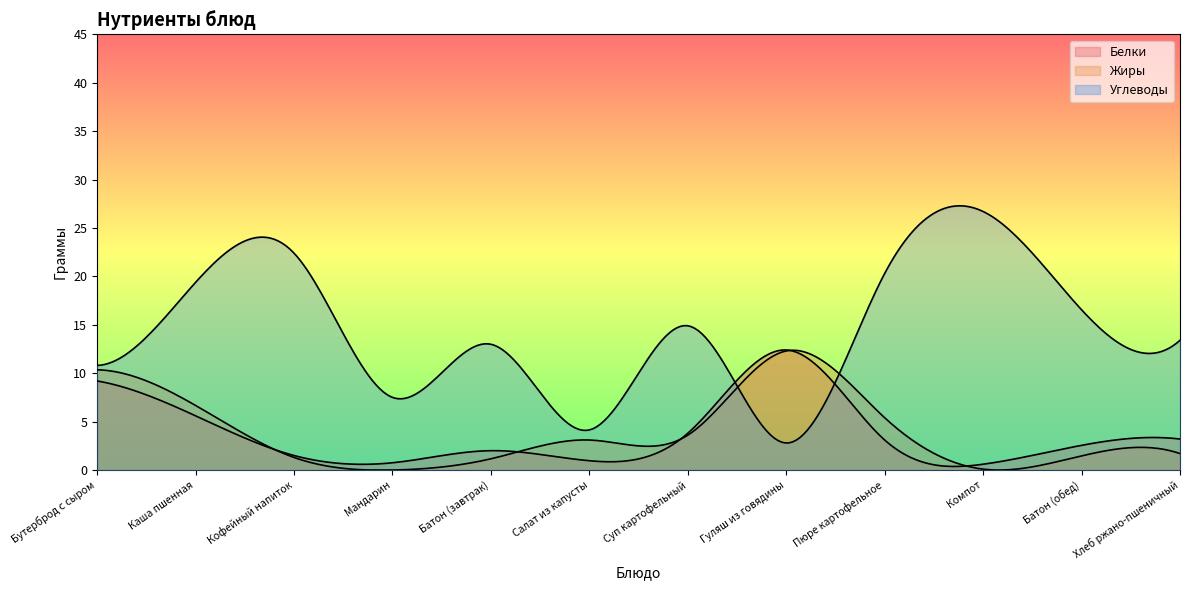

What is the label of the 7th point from the right?

Салат из капусты